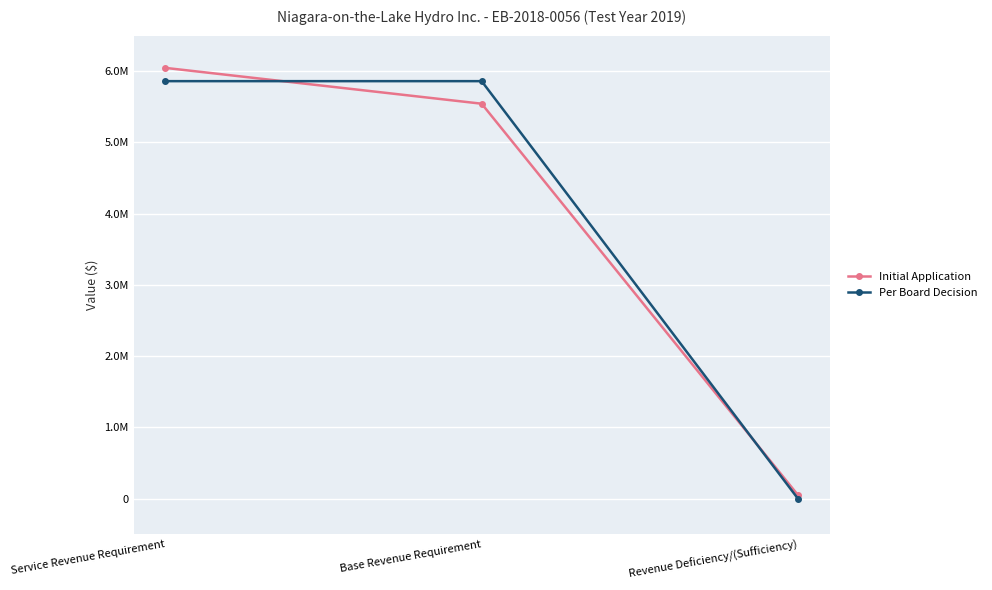

What are all the series names shown in the legend?

Initial Application, Per Board Decision